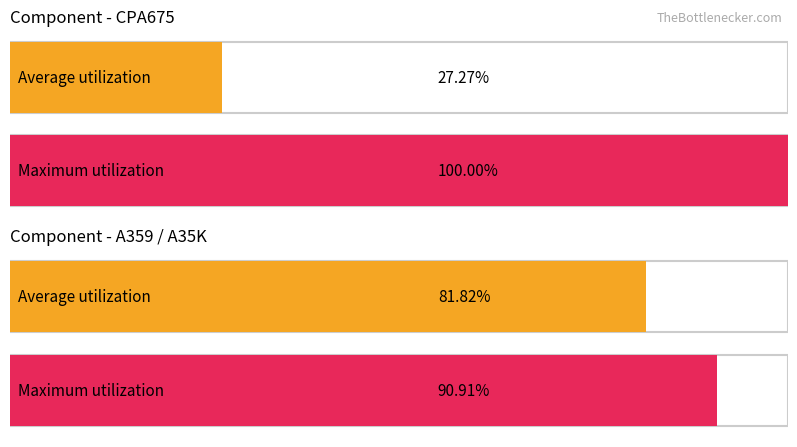

How many categories are shown in the chart?

2